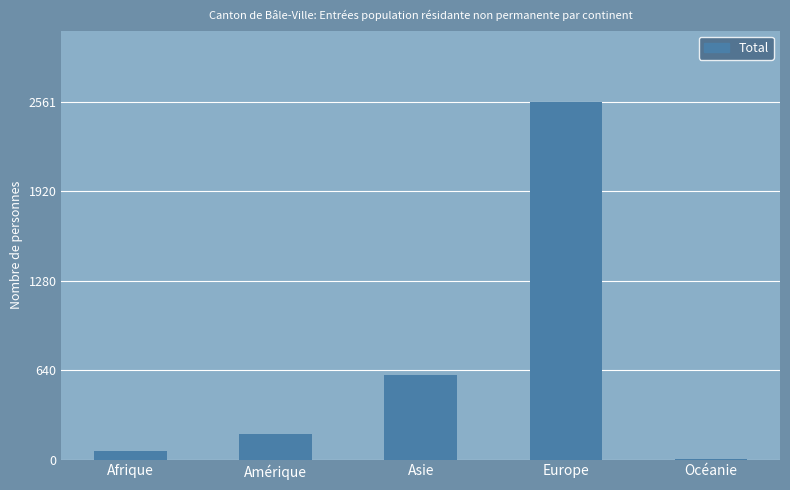

What is the sum of all values?

3419